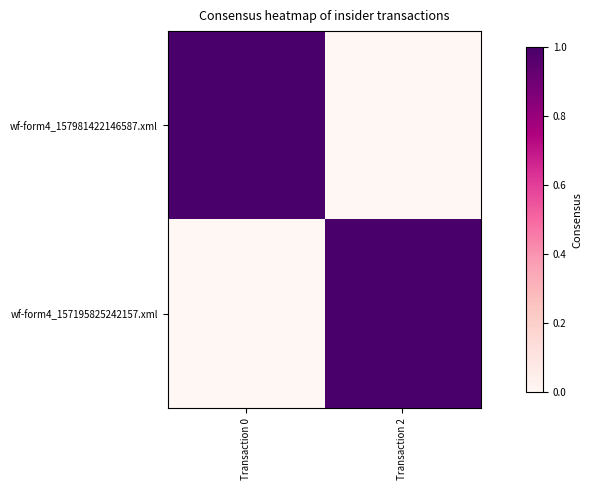

Between Transaction 0 and Transaction 2, which is larger?

Transaction 0